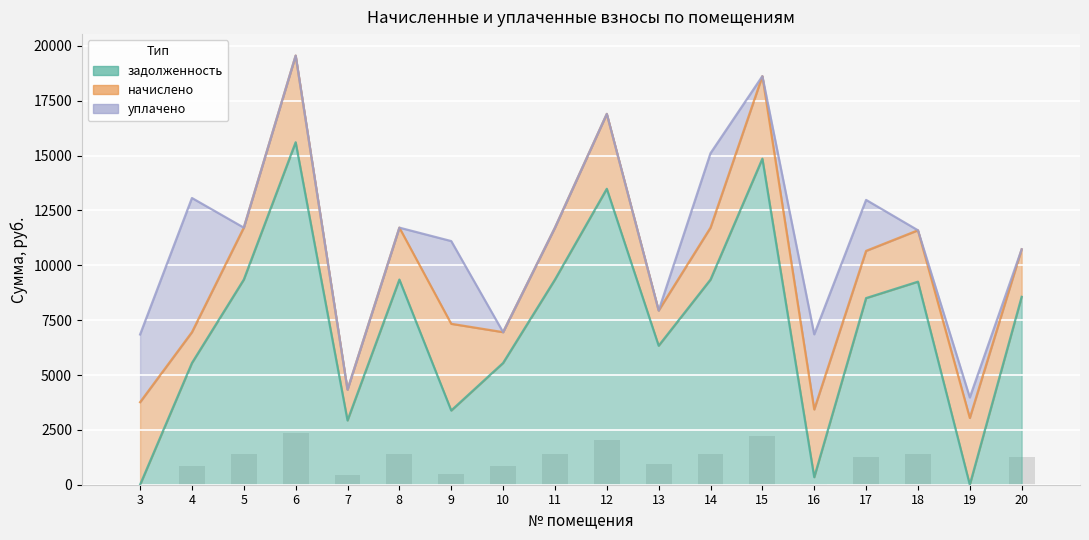

Reading right to left, transcribe all the data shown in this chart.

задолженность: 20=8563.2	19=0.0	18=9254.4	17=8505.6	16=343.3	15=14860.8	14=9350.4	13=6336.0	12=13488.0	11=9350.4	10=5548.8	9=3382.6	8=9350.4	7=2928.9	6=15609.6	5=9350.4	4=5548.8	3=0.0
начислено: 20=2167.6	19=3042.4	18=2342.5	17=2153.0	16=3086.1	15=3761.6	14=2366.8	13=1603.8	12=3414.2	11=2366.8	10=1404.5	9=3951.2	8=2366.8	7=1404.5	6=3951.2	5=2366.8	4=1404.5	3=3761.6
уплачено: 20=0.0	19=934.0	18=0.0	17=2323.0	16=3425.0	15=0.0	14=3392.1	13=0.0	12=0.0	11=0.0	10=0.0	9=3771.0	8=0.0	7=0.0	6=0.0	5=0.0	4=6114.8	3=3086.0